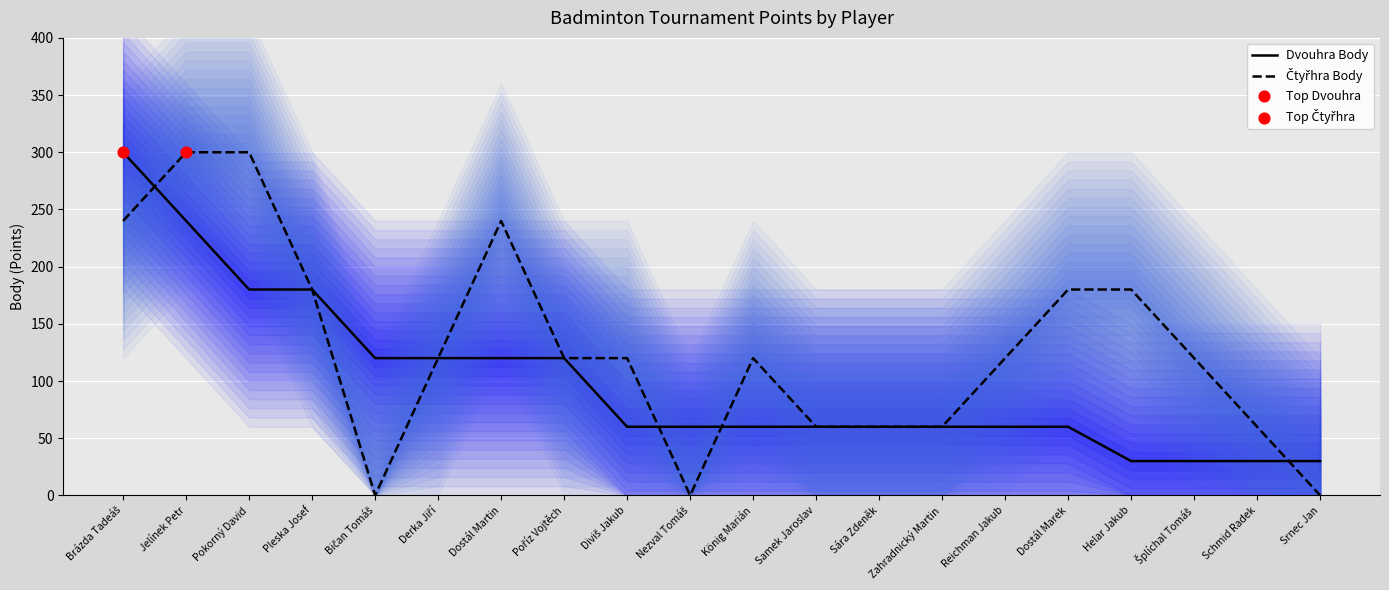

Which series has the largest Y range (max minus min)?

Čtyřhra Body